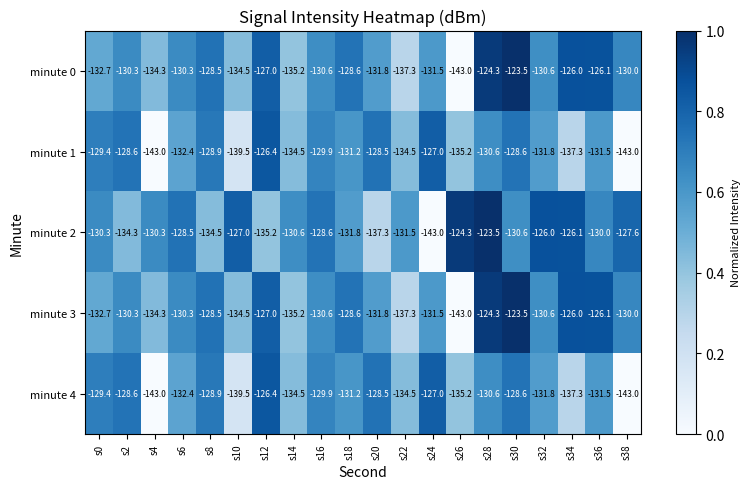

The minute 2 series shows -130.6 at s14. True or false?

True